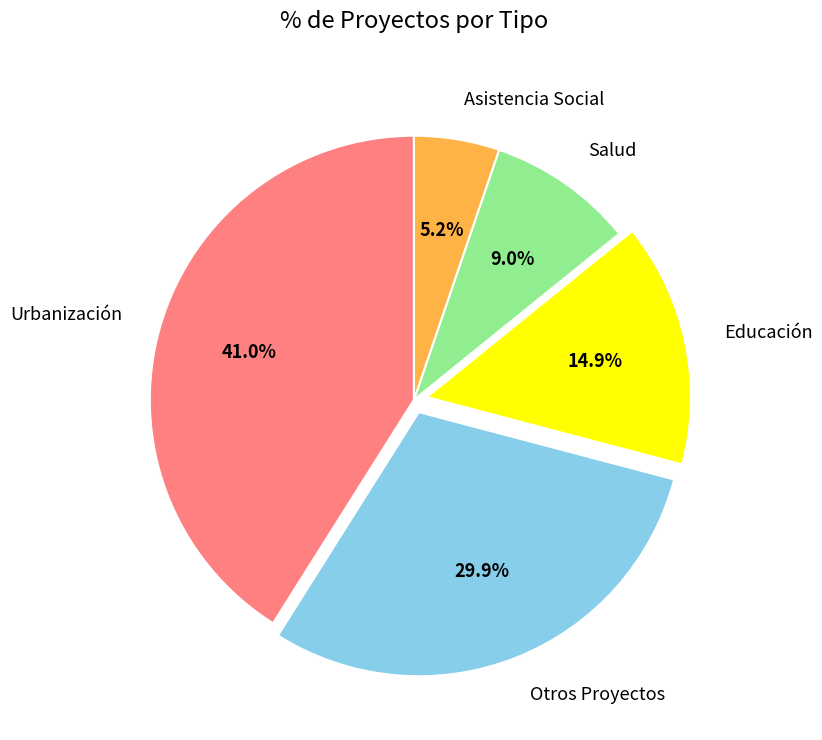

Which category has the biggest portion of the pie?

Urbanización